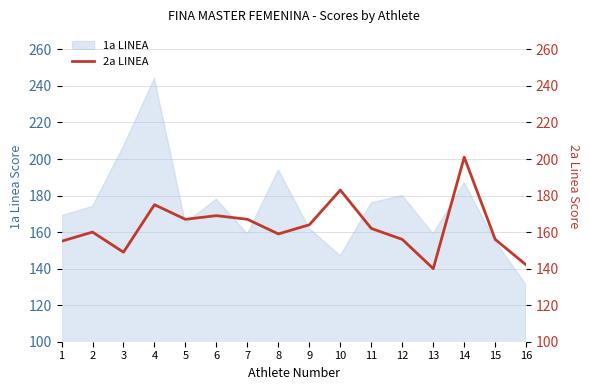

Where does the data first go above 162?

4